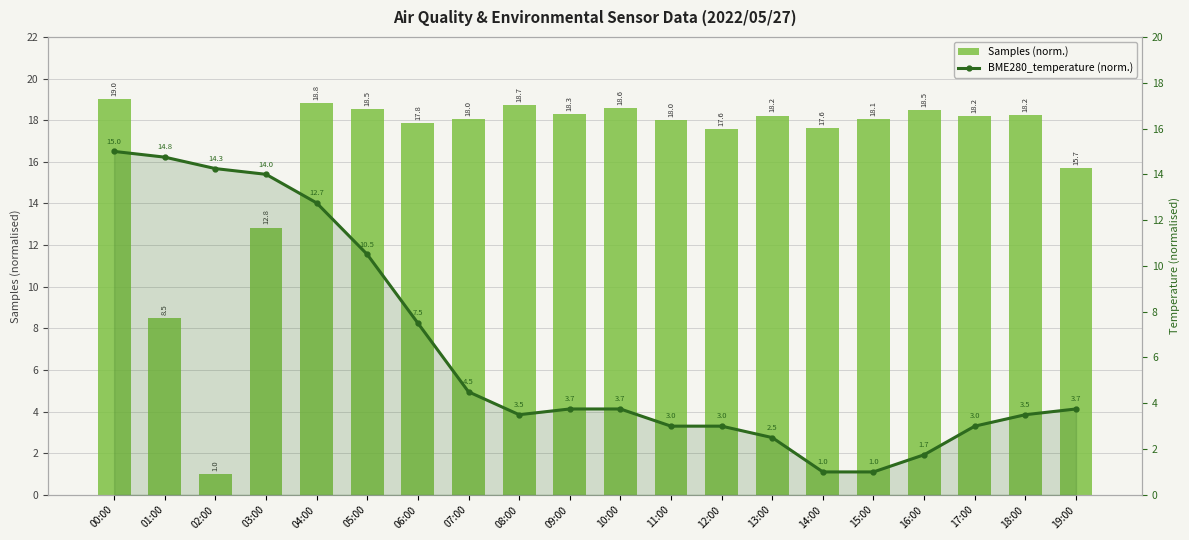

Where is Samples (norm.) nearest to the value 10?

01:00